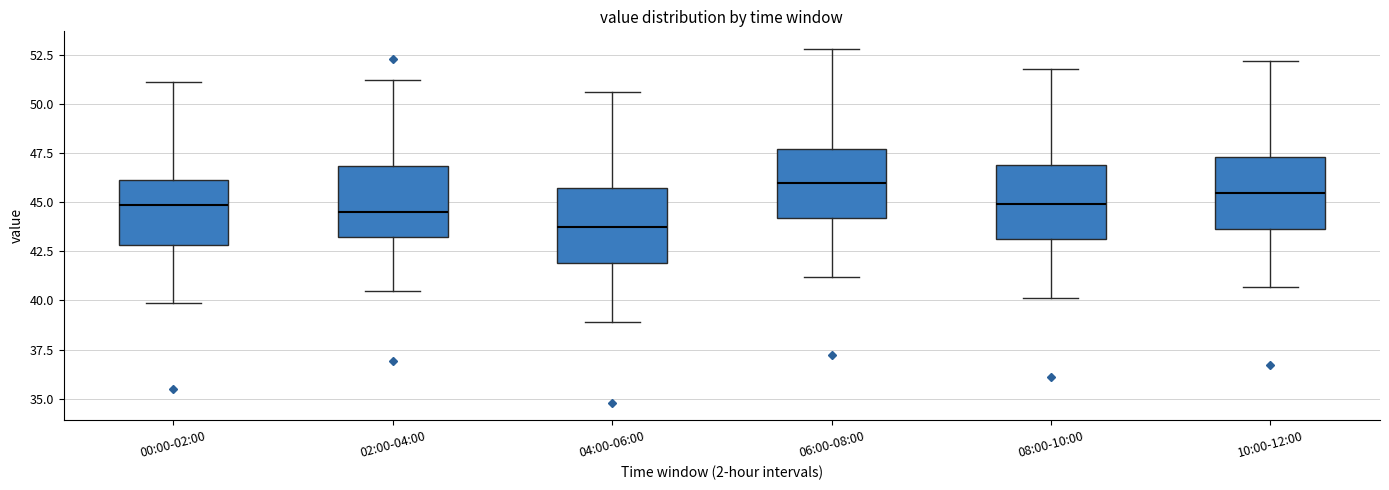

Reading left to right, transcribe this box plot: for each box, give where its median line is, the range the box spans, and where its two whiskers end, as read against the y-axis. The values are not printed on the chart, so give them approximately, as read against the axis.

00:00-02:00: median 45.0, box 43.0 to 46.0, whiskers 40.0 to 51.0
02:00-04:00: median 44.5, box 43.5 to 47.0, whiskers 40.5 to 51.0
04:00-06:00: median 44.0, box 42.0 to 45.5, whiskers 39.0 to 50.5
06:00-08:00: median 46.0, box 44.0 to 47.5, whiskers 41.0 to 53.0
08:00-10:00: median 45.0, box 43.0 to 47.0, whiskers 40.0 to 52.0
10:00-12:00: median 45.5, box 43.5 to 47.5, whiskers 40.5 to 52.0